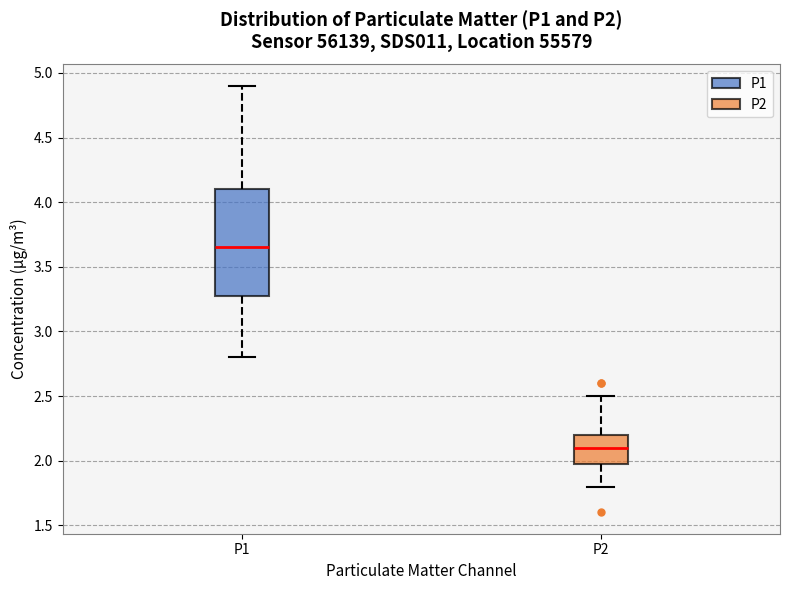

Reading left to right, read every box against the y-axis: the position of its median line, the range the box covers, and the ends of its whiskers. The values are not printed on the chart, so give them approximately, as read against the axis.

P1: median 3.65, box 3.30 to 4.10, whiskers 2.80 to 4.90
P2: median 2.10, box 2.00 to 2.20, whiskers 1.80 to 2.50